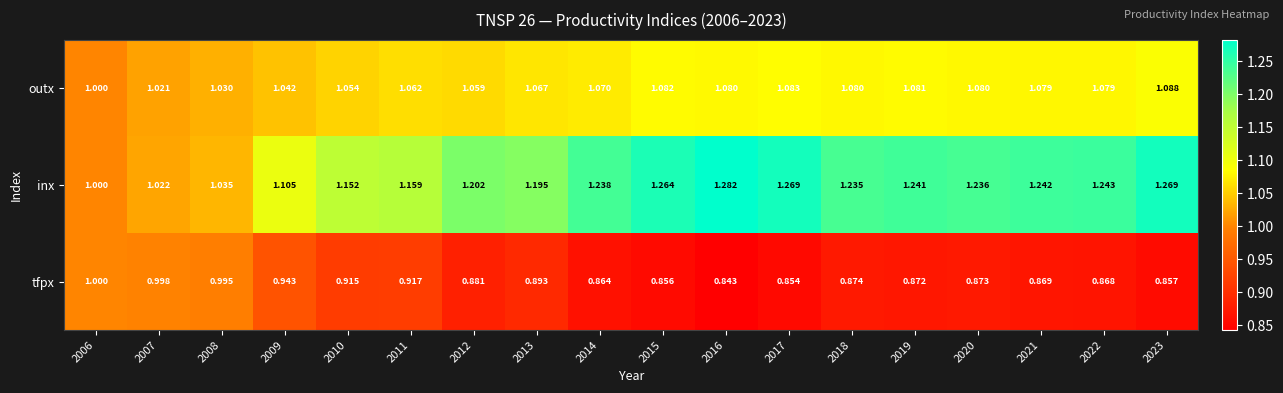

Is the value of outx at 2014 greater than the value of inx at 2017?

No